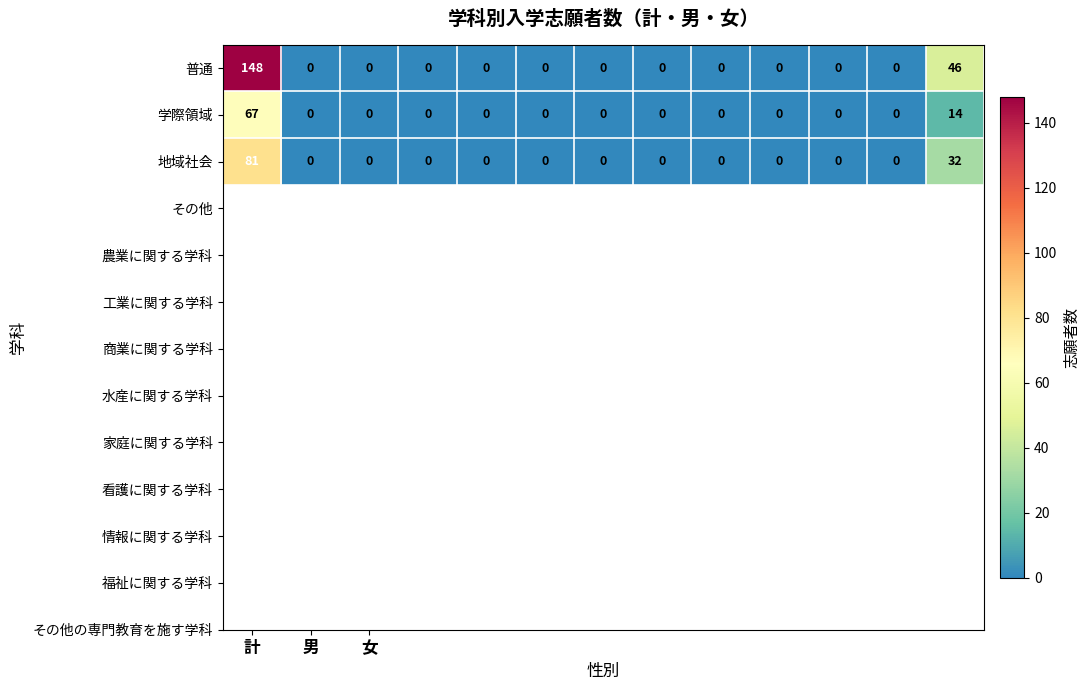

What is the average value of the 学際領域 series?

6